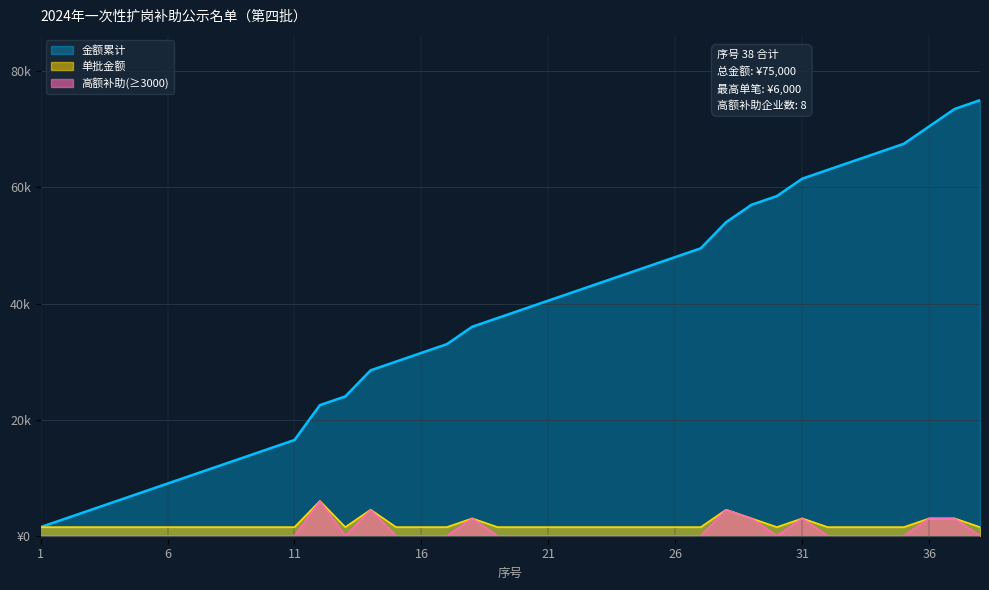

The value of 高额补助(≥3000) at 2 is 3275. True or false?

False